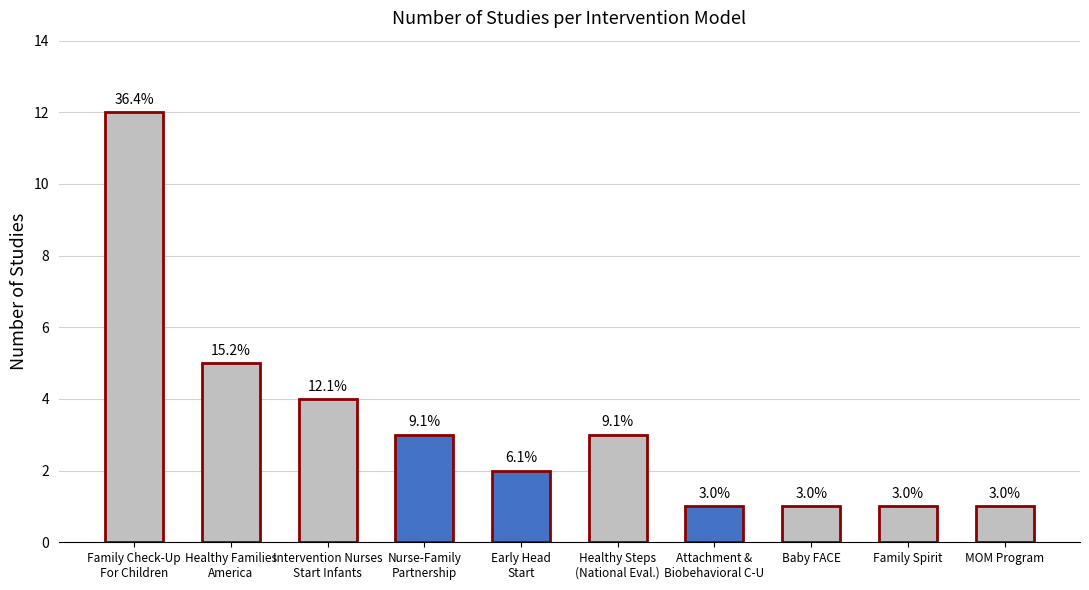

Are the bars horizontal?

No